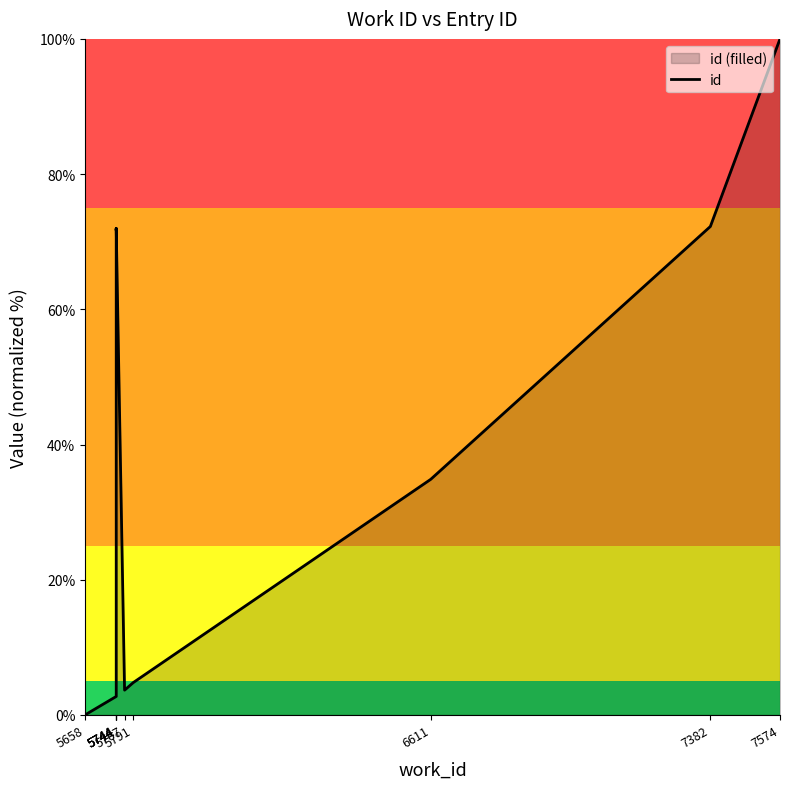

How many data points does each series have?

10